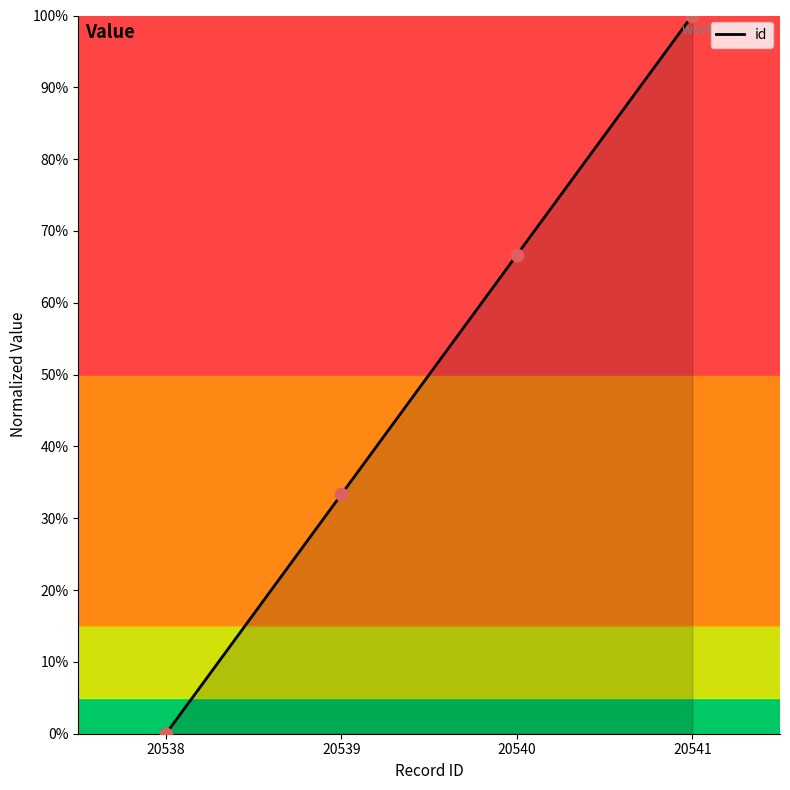

What is the change in value from 20538 to 20539?

+33.3